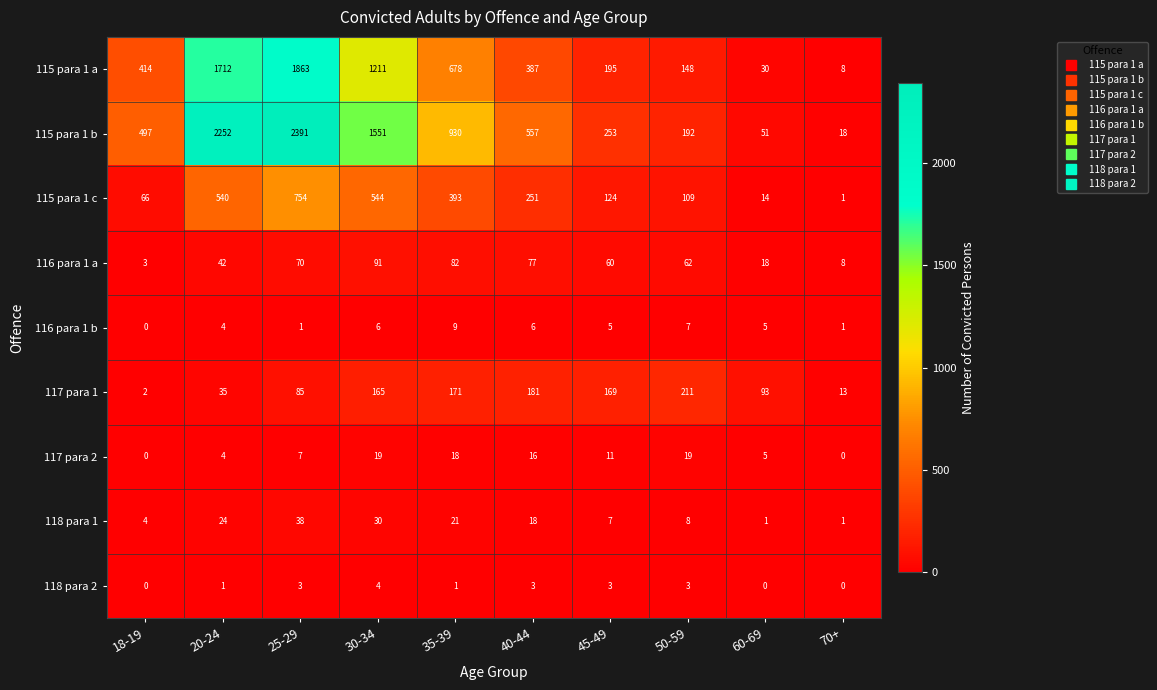

Read the 118 para 2 value at 45-49.

3